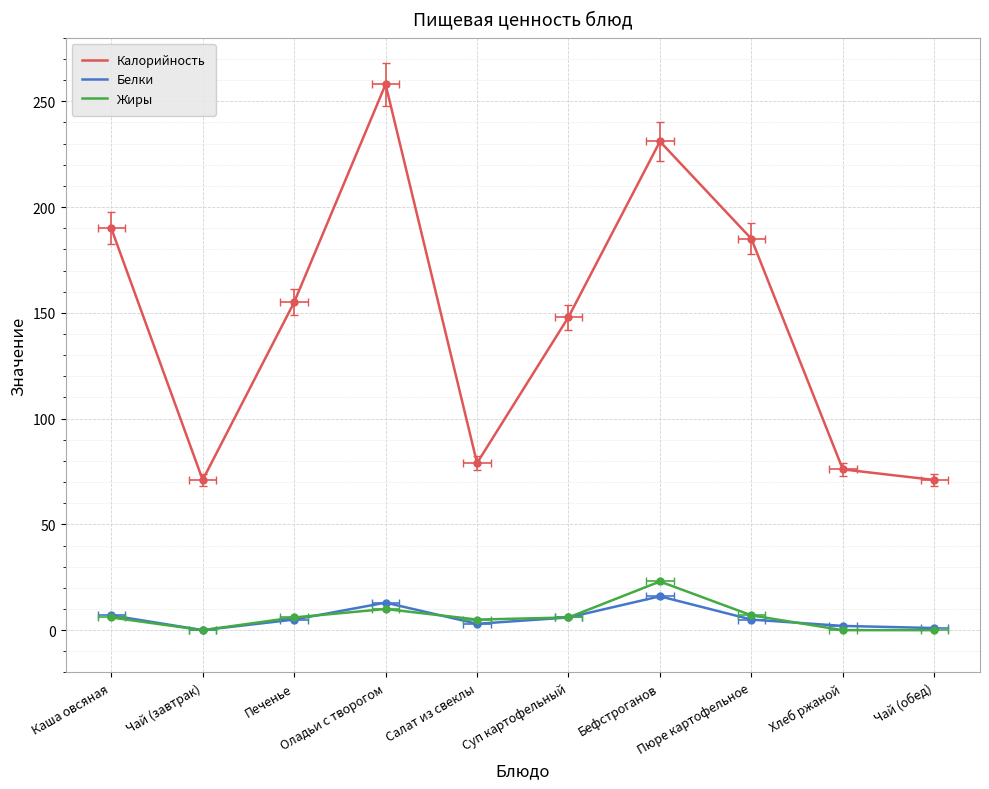

What is the label of the 10th point from the left?

Чай (обед)